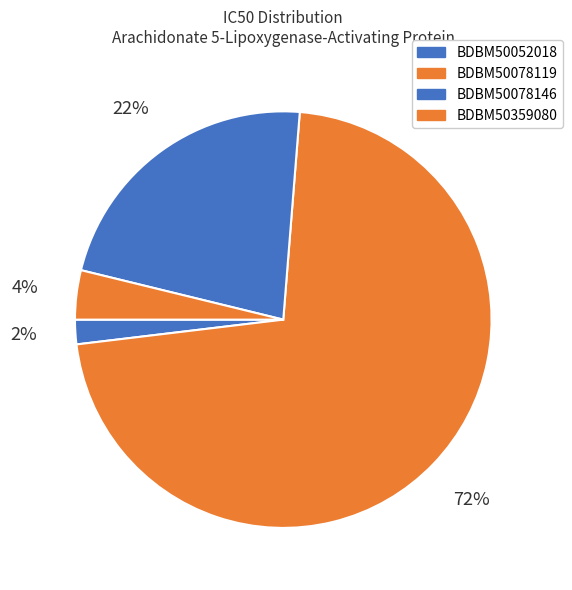

Which category has the biggest portion of the pie?

BDBM50078119